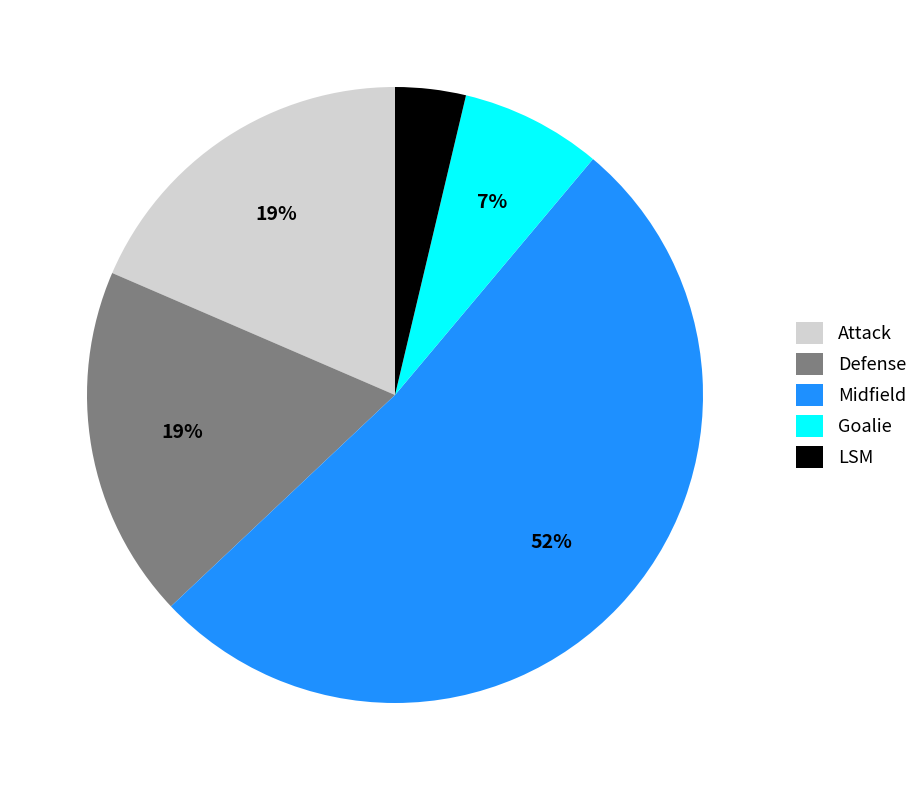

To the nearest percent, what portion does Attack represent?

19%